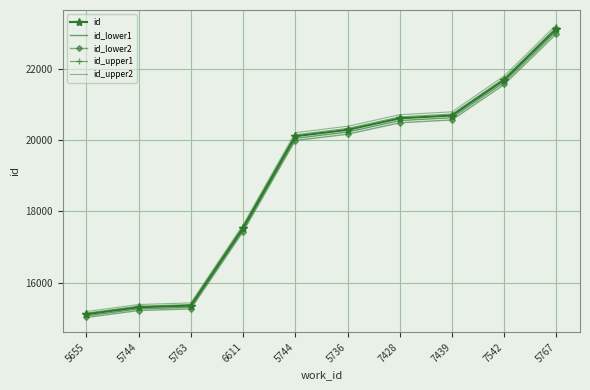

True or false: id_lower2 and id_upper2 intersect in this chart.

False